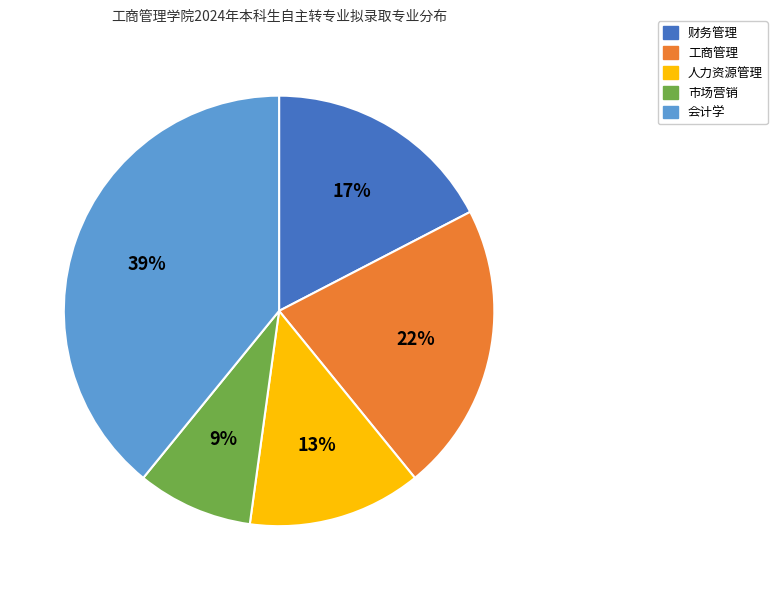

What percentage is the 财务管理 slice, to the nearest percent?

17%